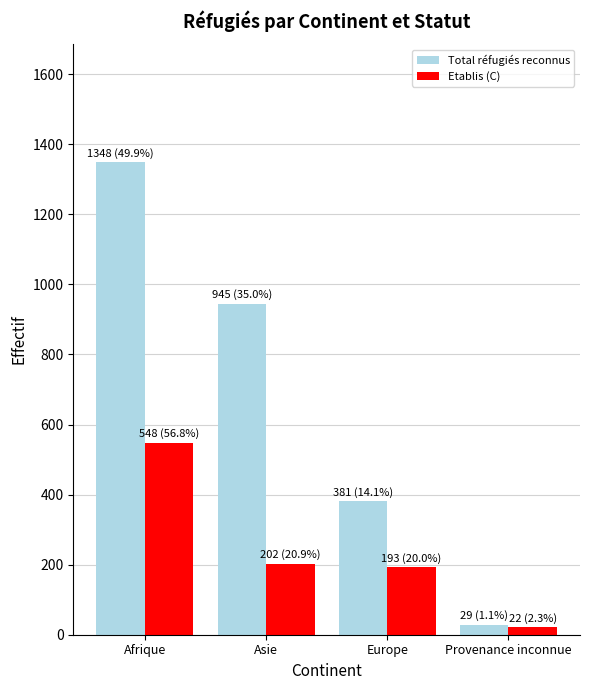

At which label does Total réfugiés reconnus first exceed 945?

Afrique